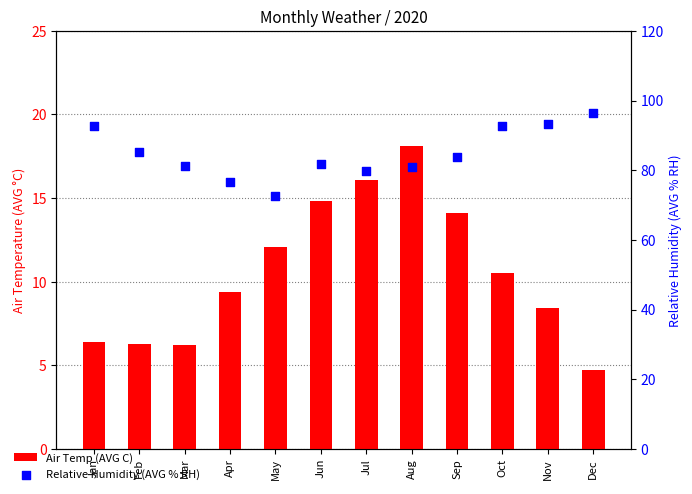

At which category is the sum across all series the highest?

Oct